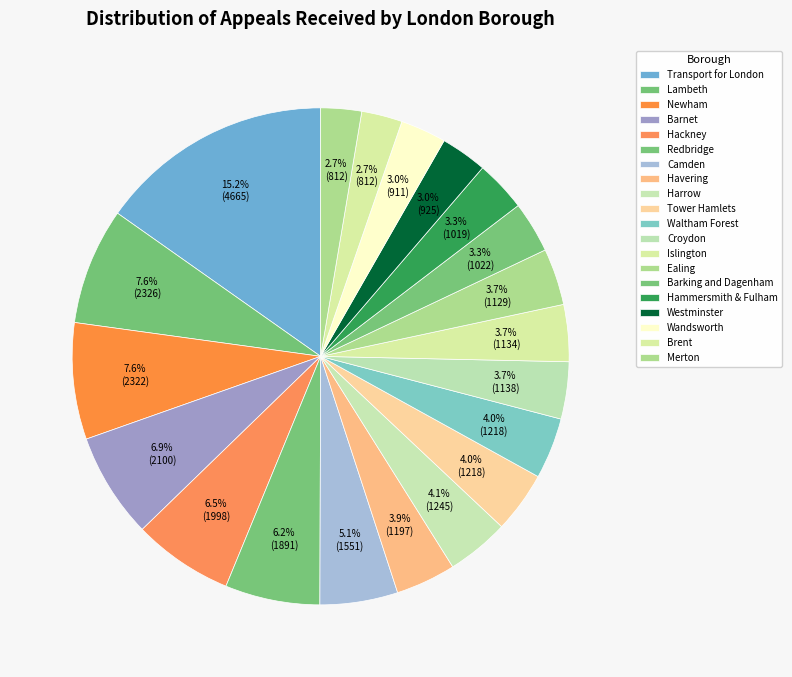

How many slices are in this pie chart?

20